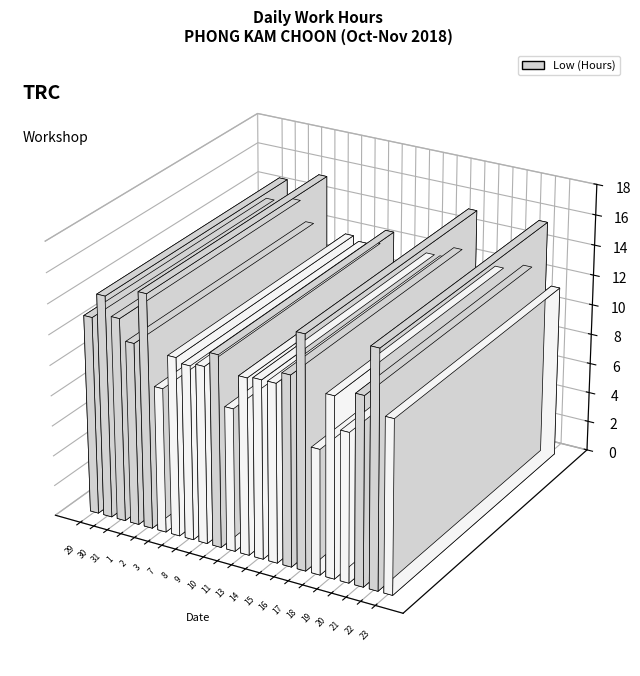

Reading right to left, extract all data points from this chart.

11.4	15.5	12.4	9.8	11.9	8.2	15.3	12.5	11.7	11.7	11.6	9.4	12.6	11.7	11.5	11.8	9.5	15.4	12.0	13.4	14.6	13.0